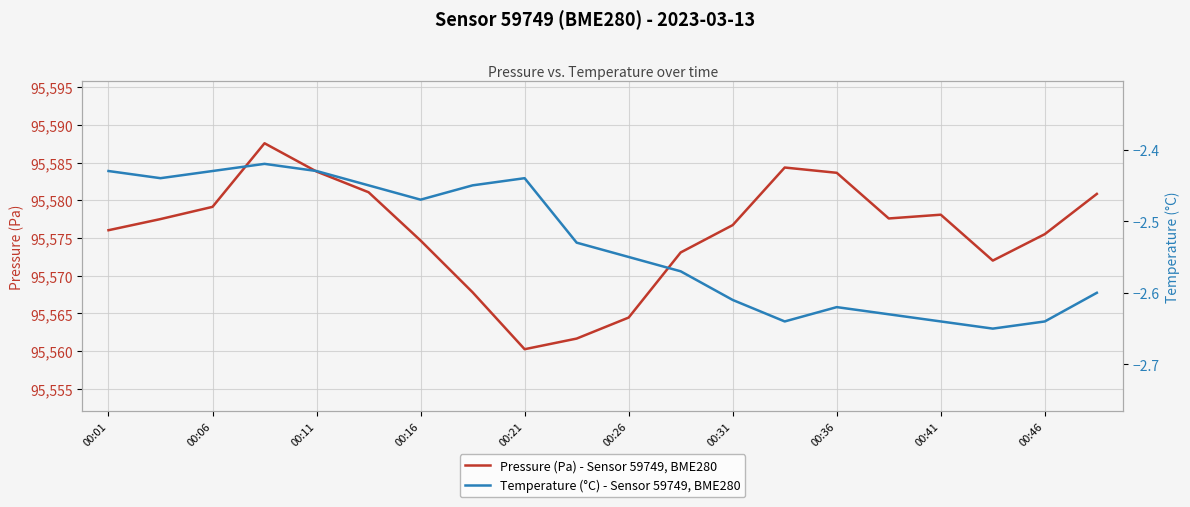

The value of Pressure (Pa) - Sensor 59749, BME280 at 00:16 is 130222.2. True or false?

False